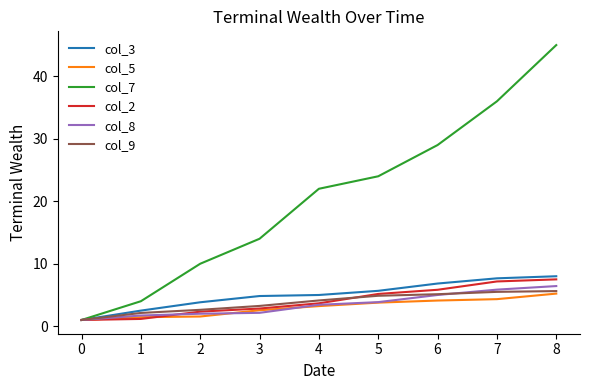

Between 0 and 6, which series saw the biggest shift?

col_7